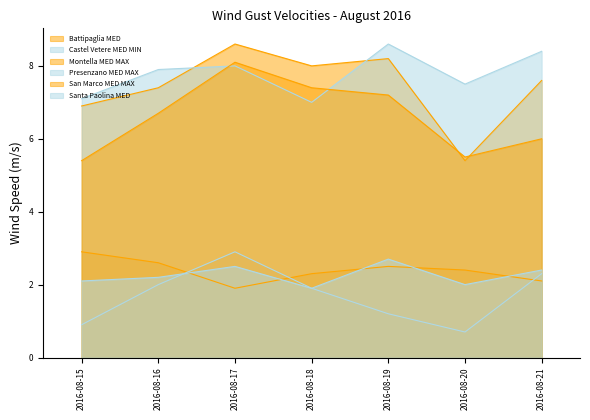

Is it true that San Marco MED MAX equals 13.3 at 2016-08-18?

False